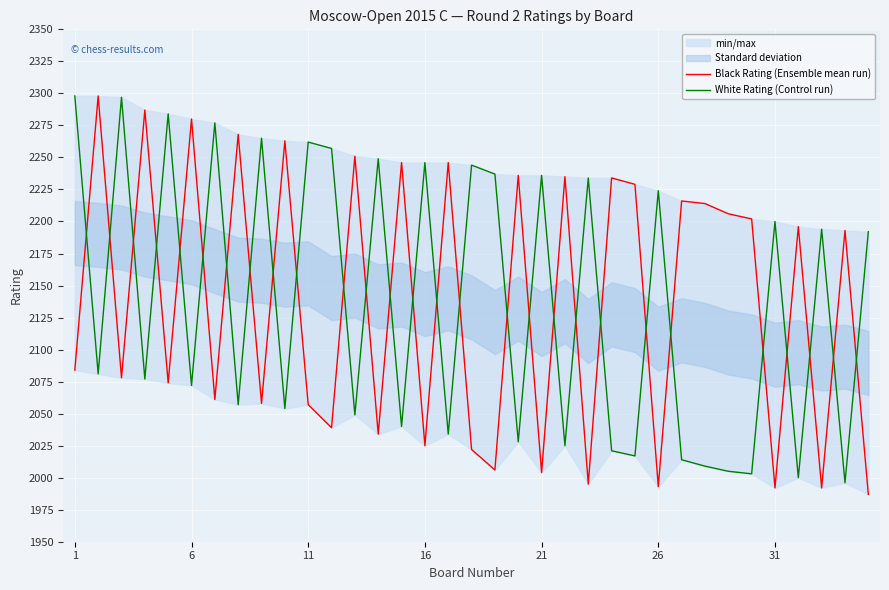

Is the value of Black Rating (Ensemble mean run) at 26 greater than the value of White Rating (Control run) at 7?

Yes